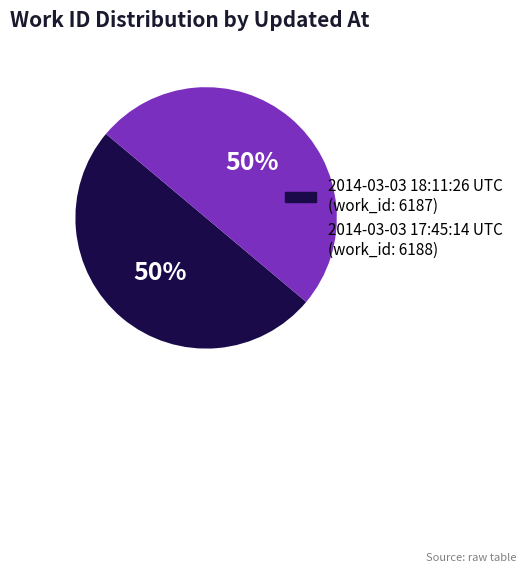

What is the ratio of the value at 2014-03-03 18:11:26 UTC to the value at 2014-03-03 17:45:14 UTC?

1.0